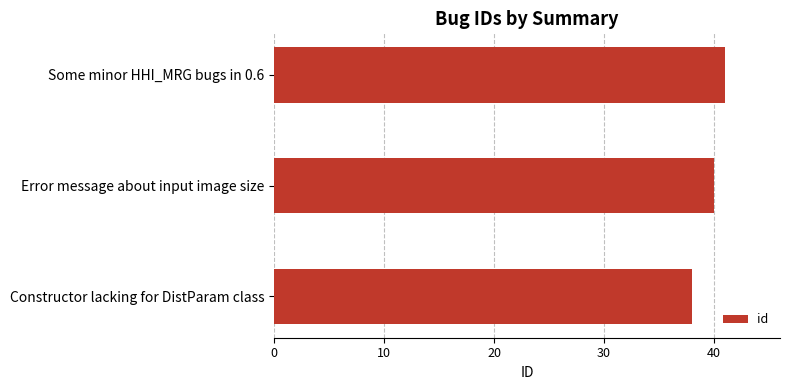

Does the chart contain stacked bars?

No